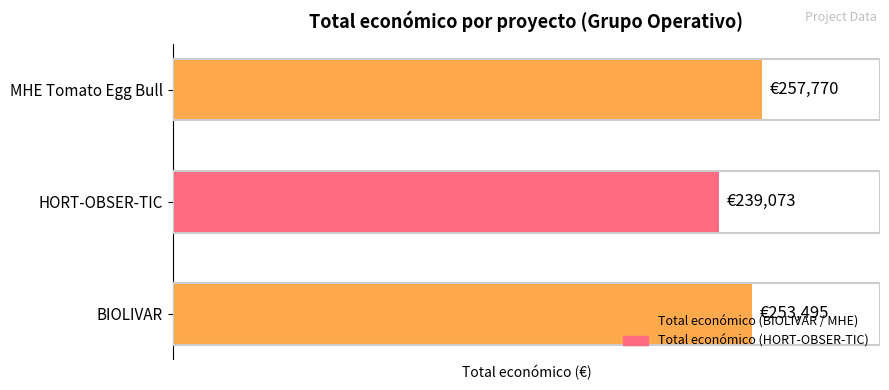

Does the chart contain any negative values?

No